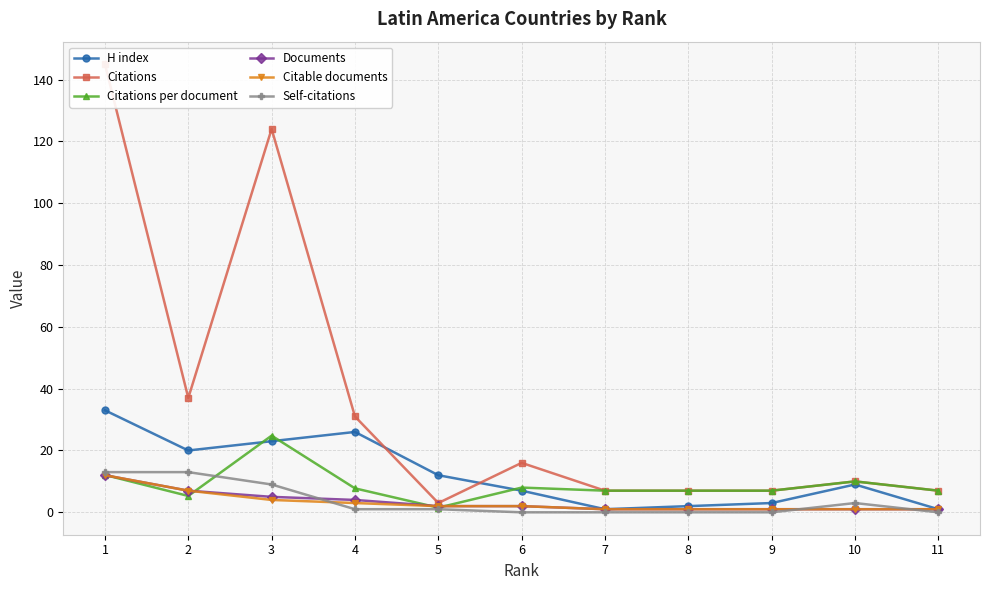

Is the value of Citable documents at 10 greater than the value of Citations per document at 6?

No